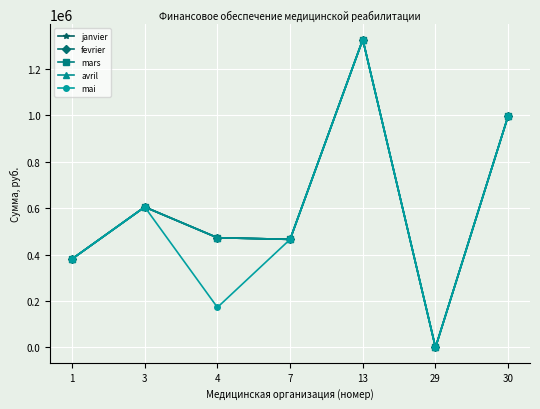

Reading right to left, what are all the values shown in this chart?

janvier: 30=997084.0	29=0.0	13=1325552.0	7=465186.0	4=472258.8	3=604659.0	1=380771.0
fevrier: 30=997085.0	29=0.0	13=1325552.0	7=465186.0	4=472258.8	3=604659.0	1=380771.0
mars: 30=997083.0	29=0.0	13=1325552.0	7=465186.0	4=472258.8	3=604659.0	1=380771.0
avril: 30=997086.0	29=0.0	13=1325553.0	7=465186.0	4=472258.8	3=604659.0	1=380771.0
mai: 30=997084.0	29=0.0	13=1325552.0	7=465186.0	4=172258.8	3=604659.0	1=380772.0